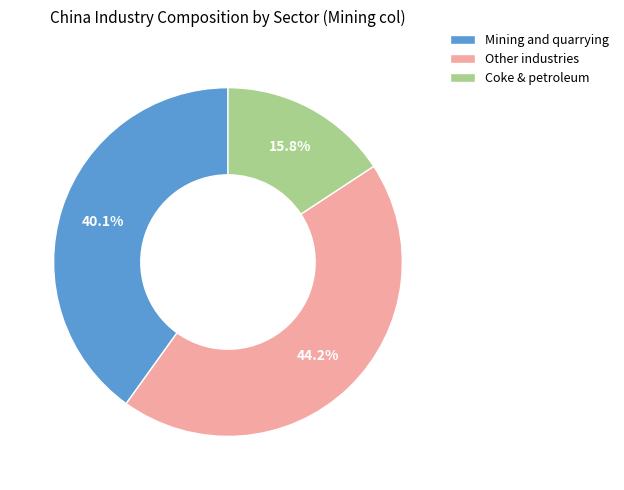

Do Coke & petroleum and Mining and quarrying together represent more than half of the pie?

Yes